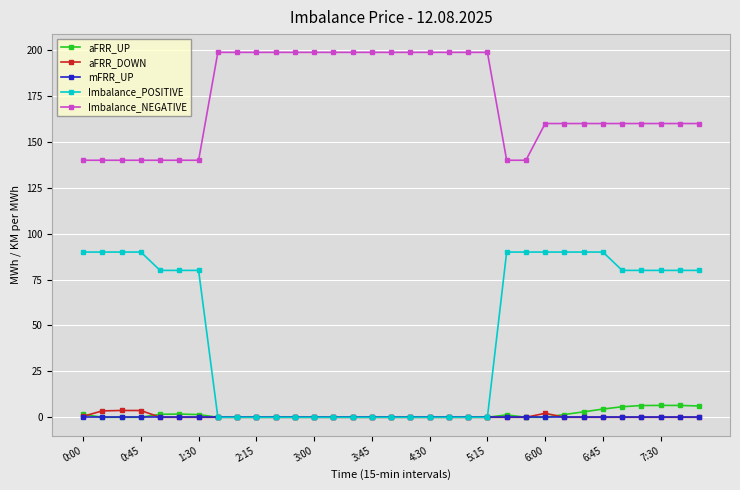

True or false: aFRR_UP and Imbalance_NEGATIVE intersect in this chart.

False